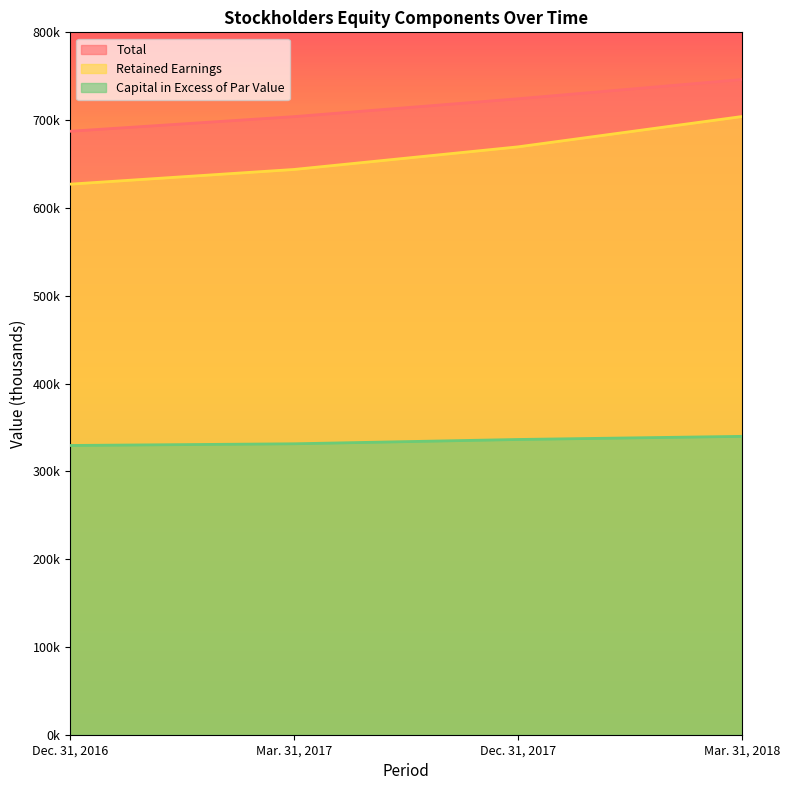

Reading left to right, what are all the values shown in this chart?

Total: 687336	704001	724345	746279
Retained Earnings: 627078	643816	669557	704081
Capital in Excess of Par Value: 329457	331371	336271	339829